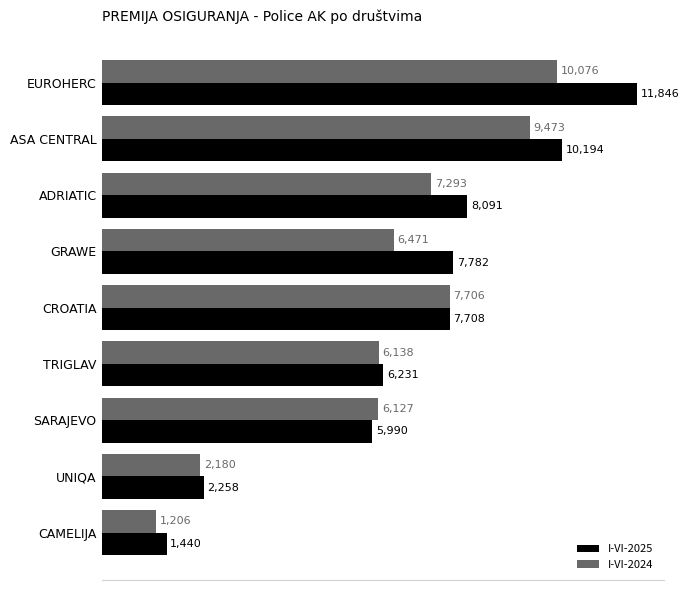

Read the I-VI-2024 value at UNIQA.

2180